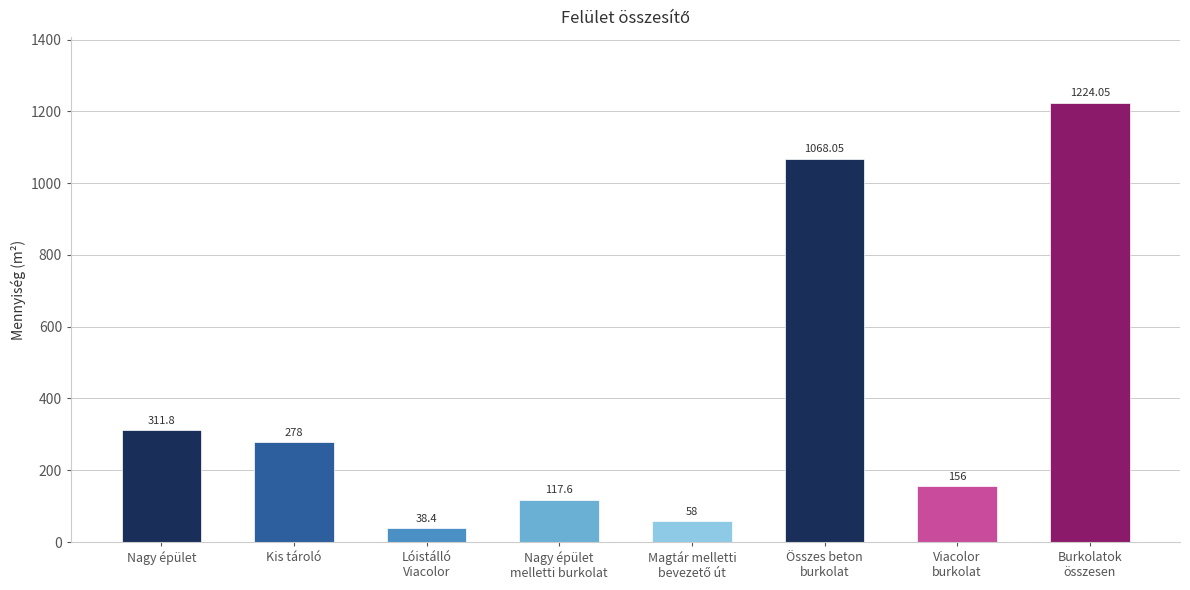

The chart shows a value of 278.0 at Kis tároló. True or false?

True